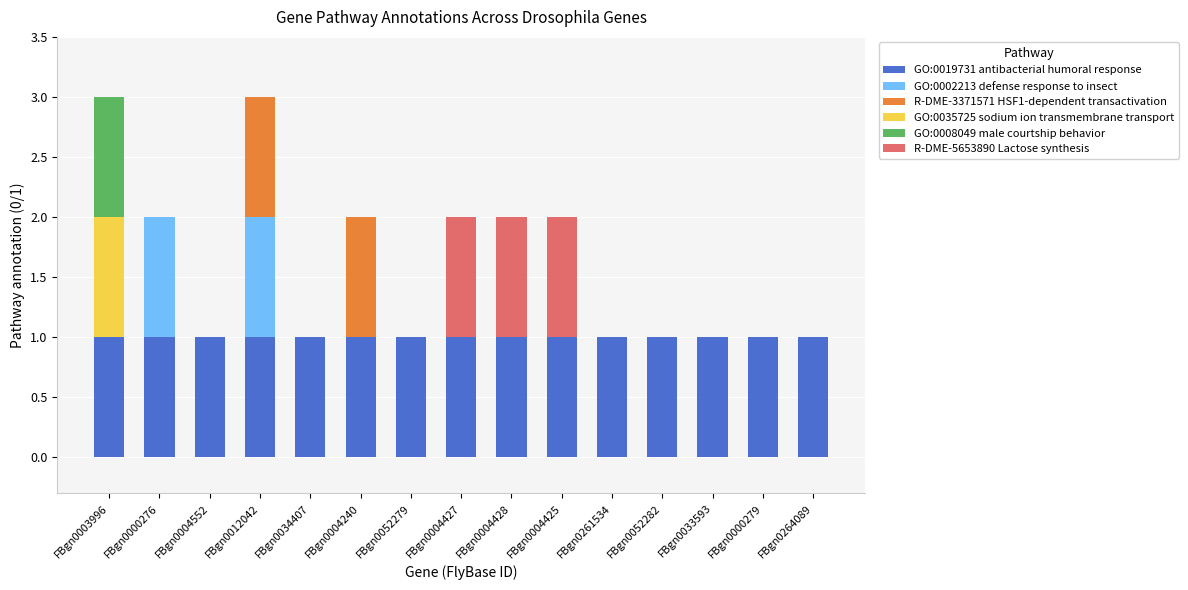

What is the sum of all GO:0019731 antibacterial humoral response values?

15